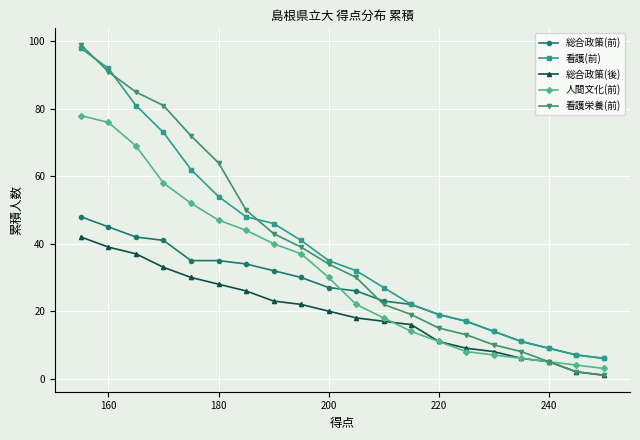

The value of 人間文化(前) at 180 is 3. True or false?

False